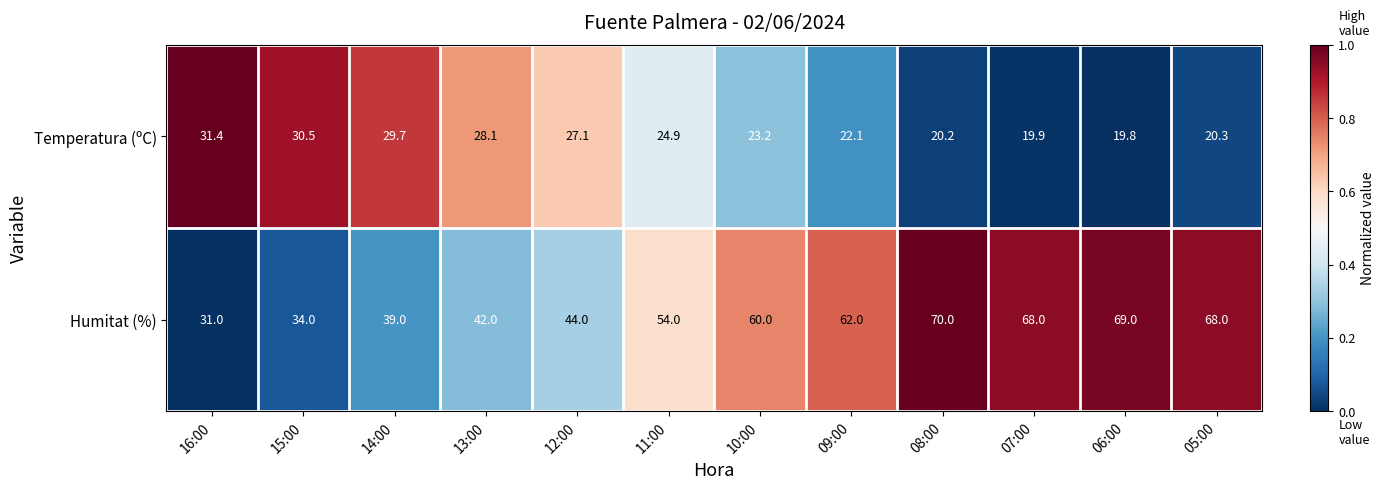

Which series has the largest total across all categories?

Humitat (%)